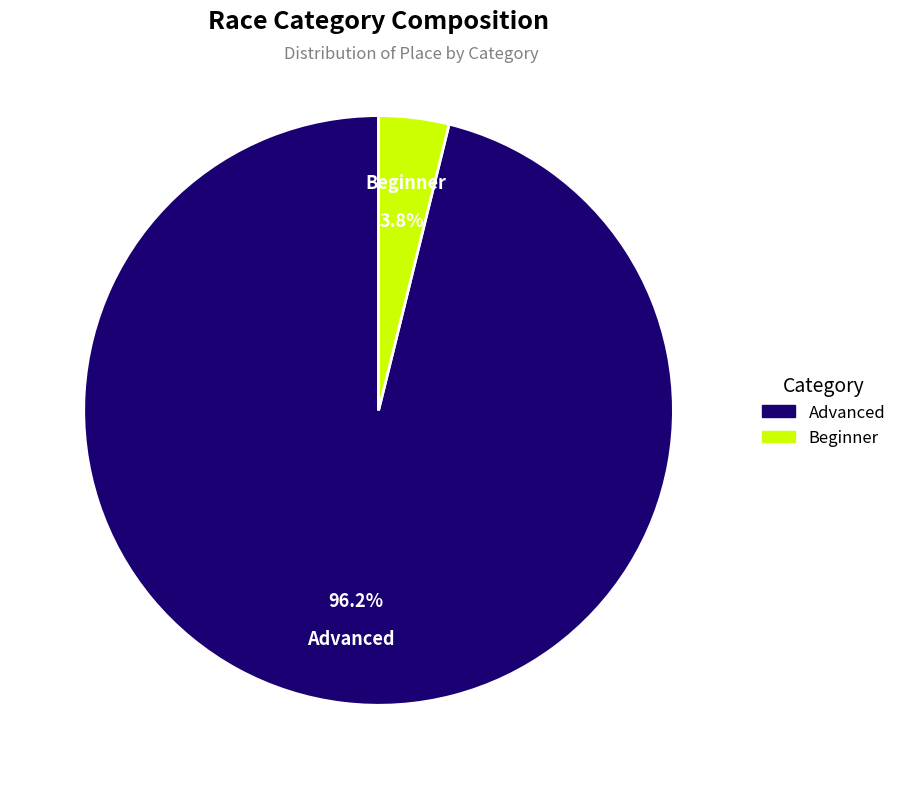

Between Advanced and Beginner, which is larger?

Advanced